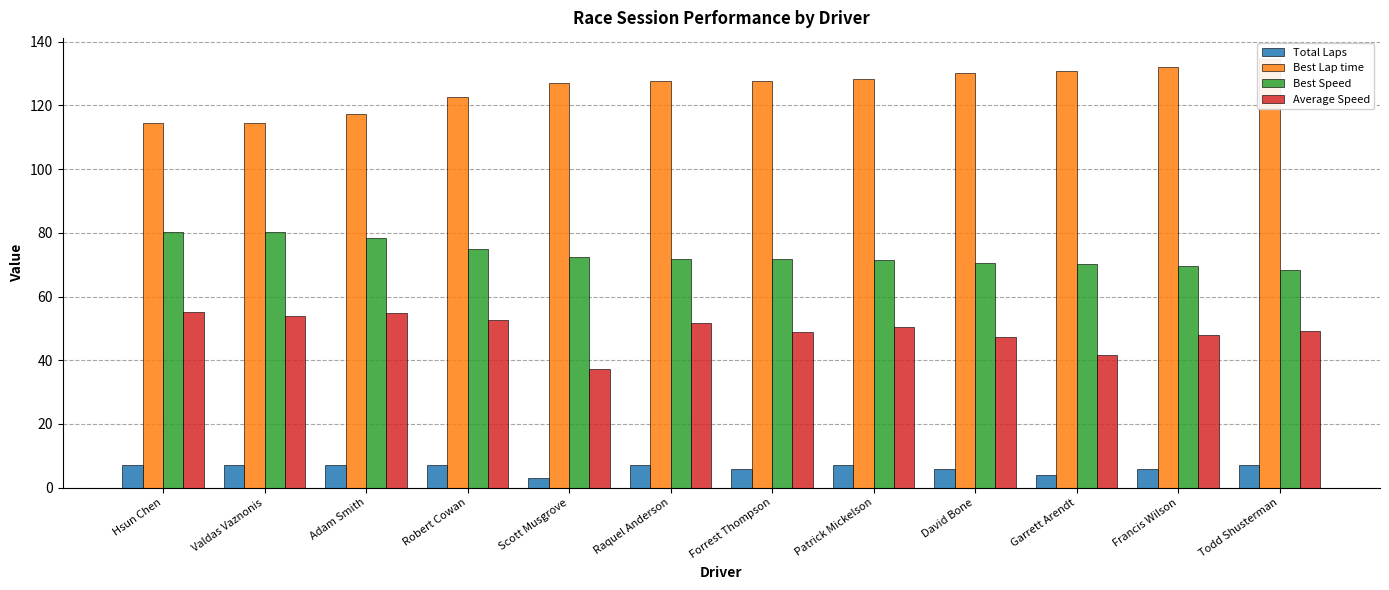

What is the label of the 12th bar from the left?

Todd Shusterman